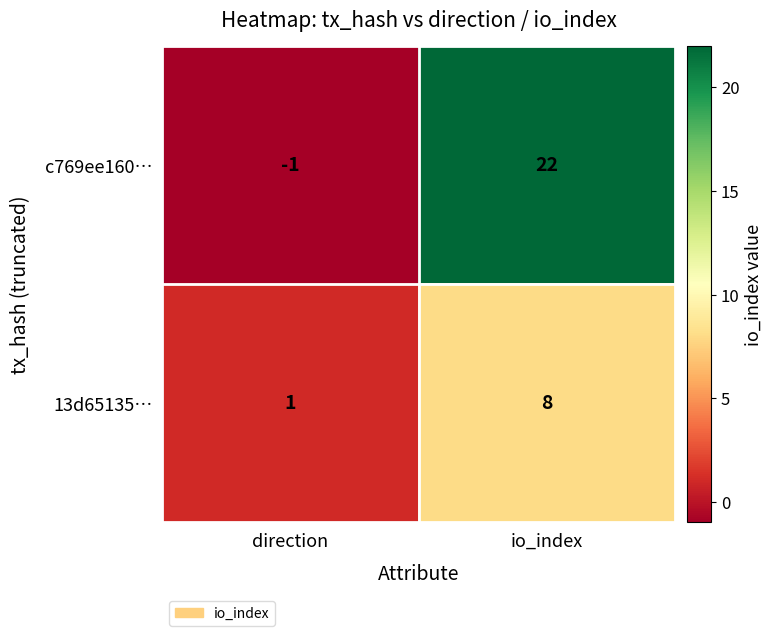

What is the sum of all c769ee160… values?

21